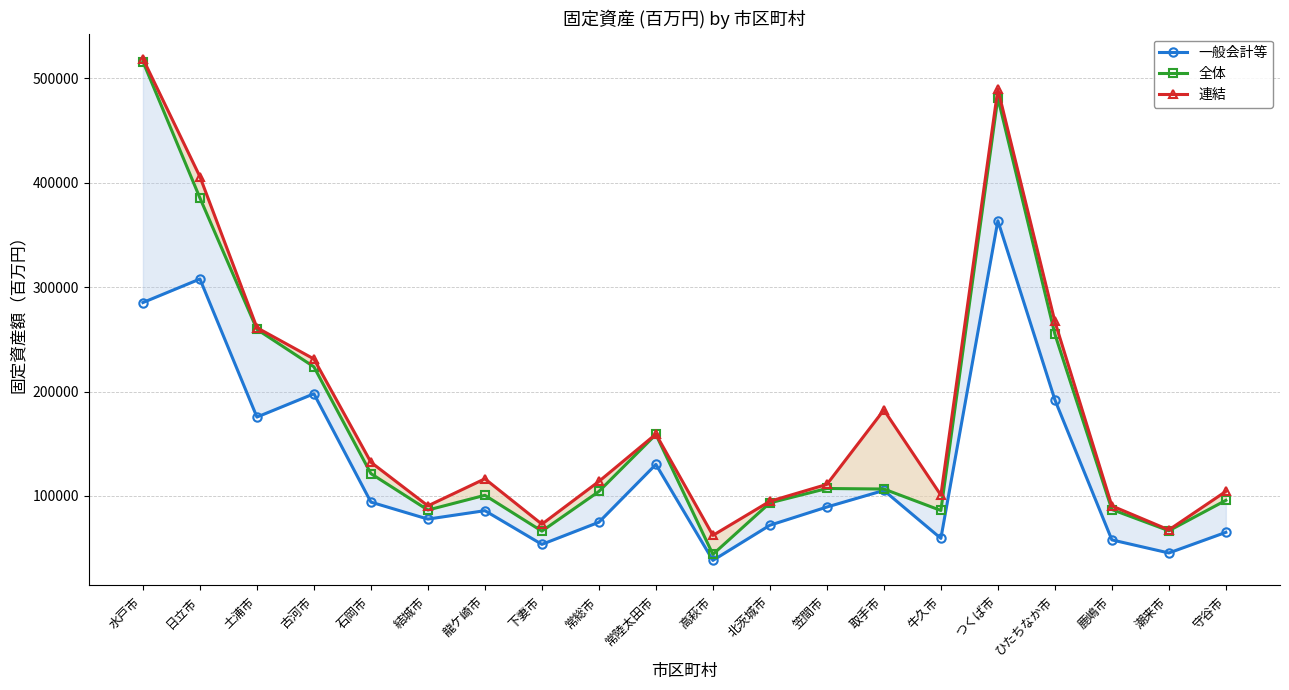

The 連結 series shows 221637 at 常陸太田市. True or false?

False